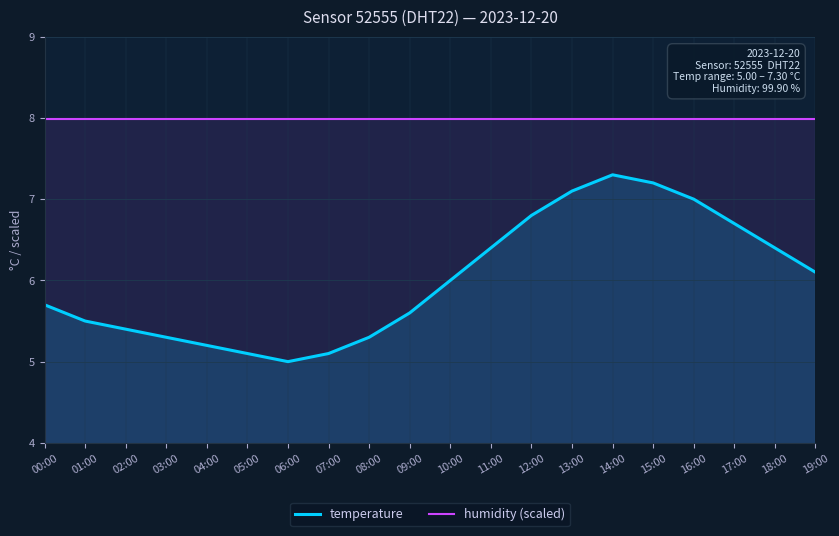

True or false: temperature has a value of 6.5 at 06:00.

False